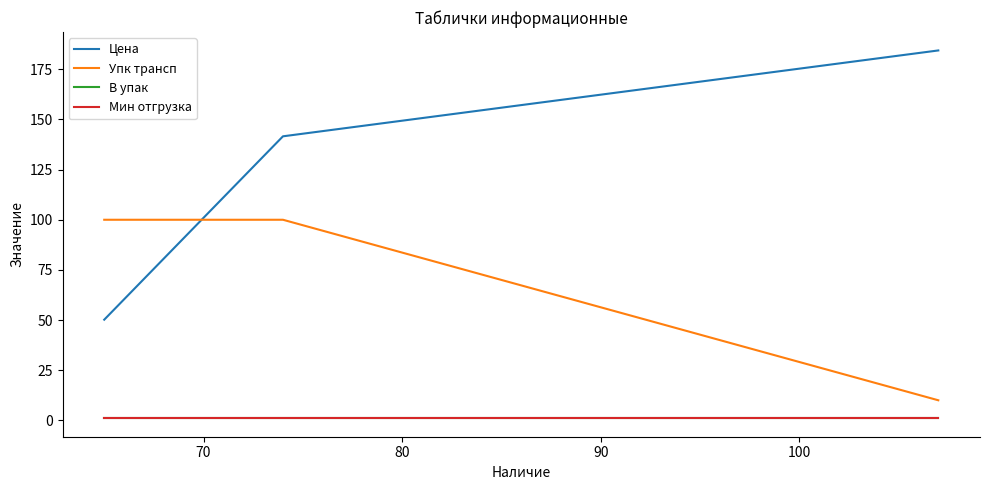

Does the chart display data point markers on the line(s)?

No